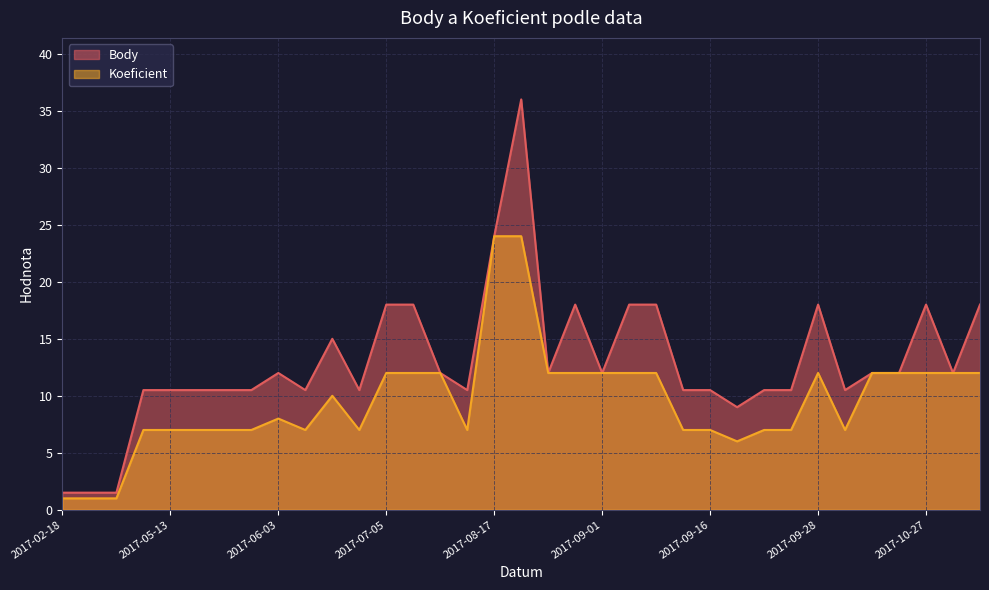

What is the lowest value of the Body series?

1.5